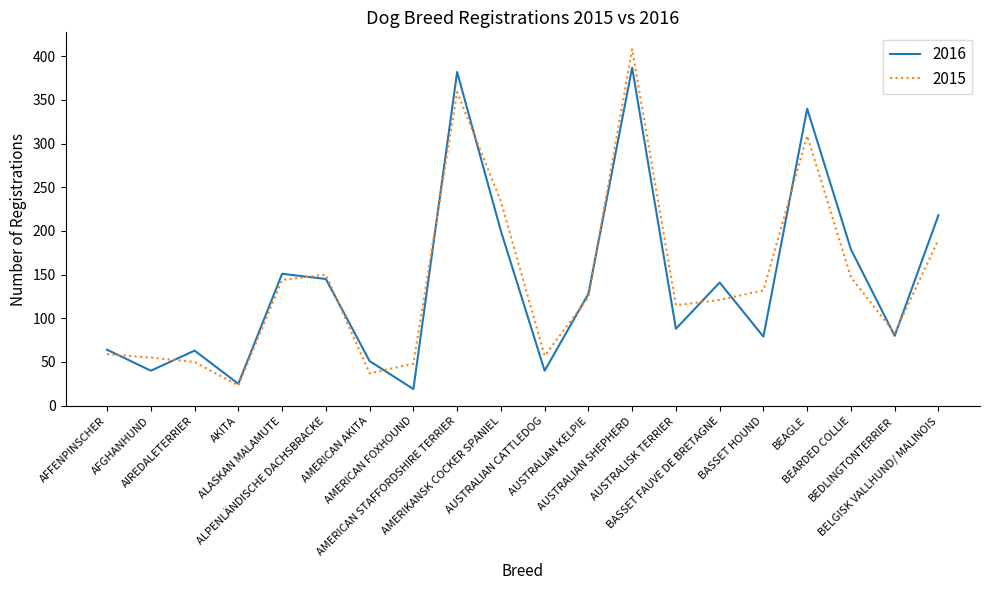

List the series in order of their peak value, highest first.

2015, 2016